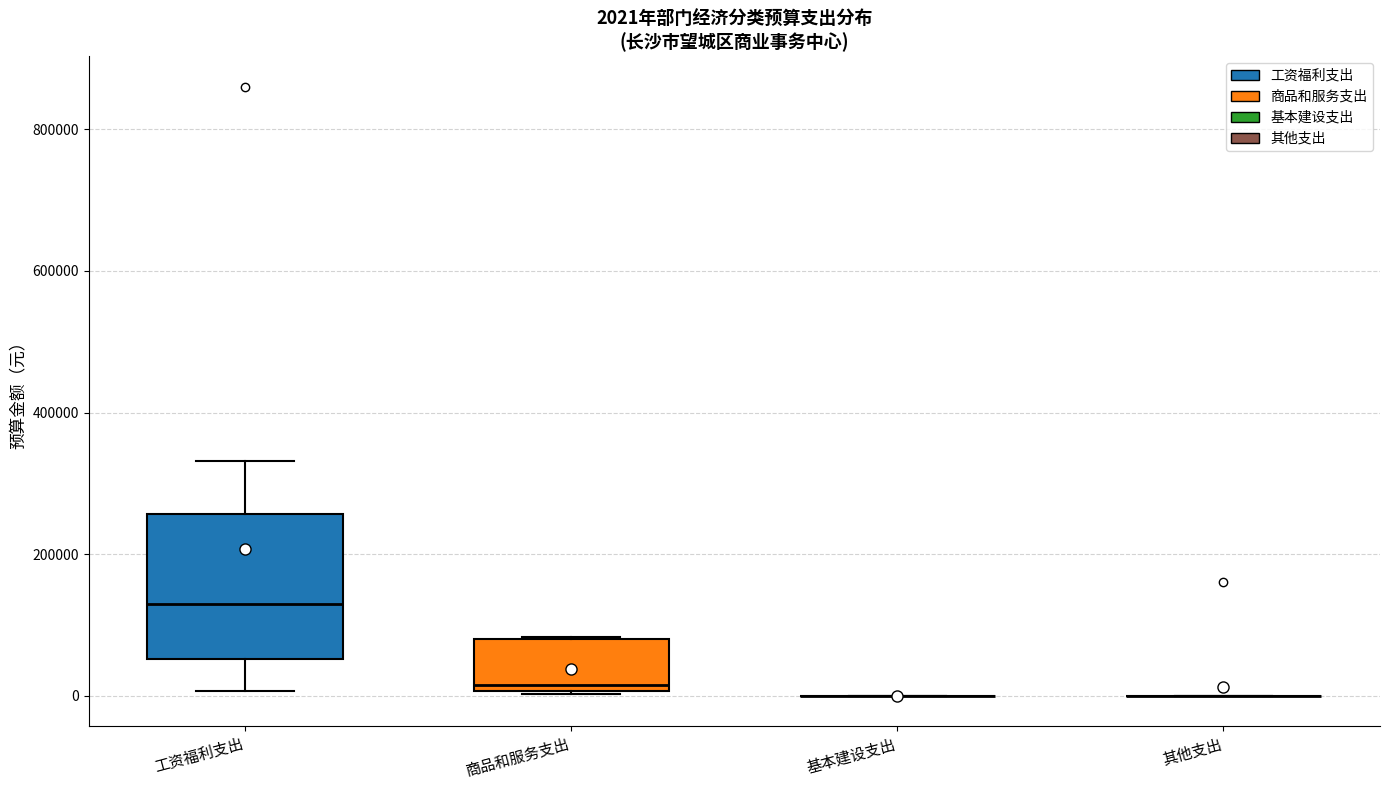

Which box is the tallest, from its lower edge to its upper edge?

工资福利支出